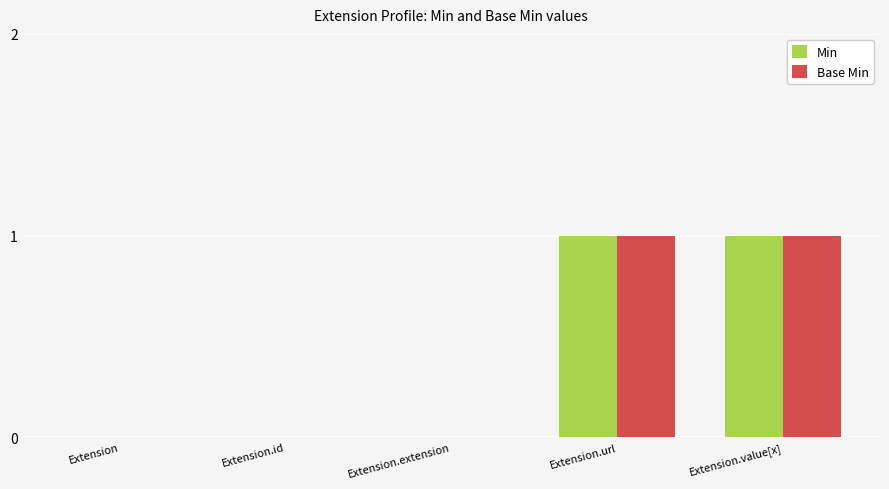

True or false: Base Min has a value of 2 at Extension.url.

False